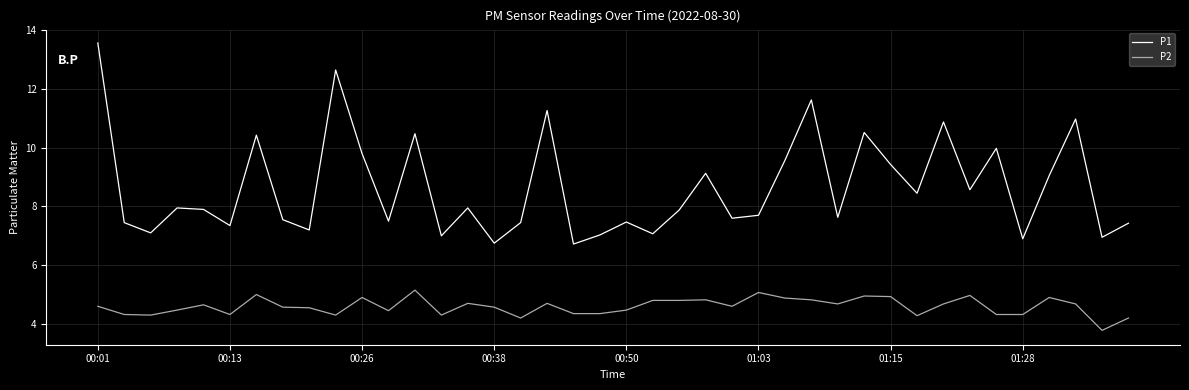

What is the highest value of the P2 series?

5.2